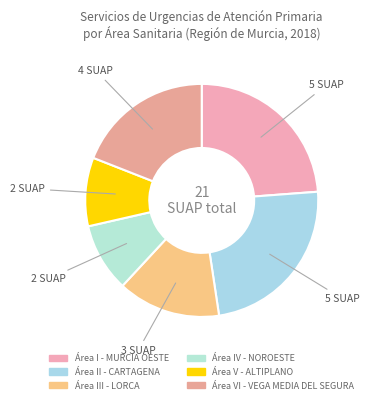

True or false: Área VI - VEGA MEDIA DEL SEGURA accounts for 19% of the total.

True